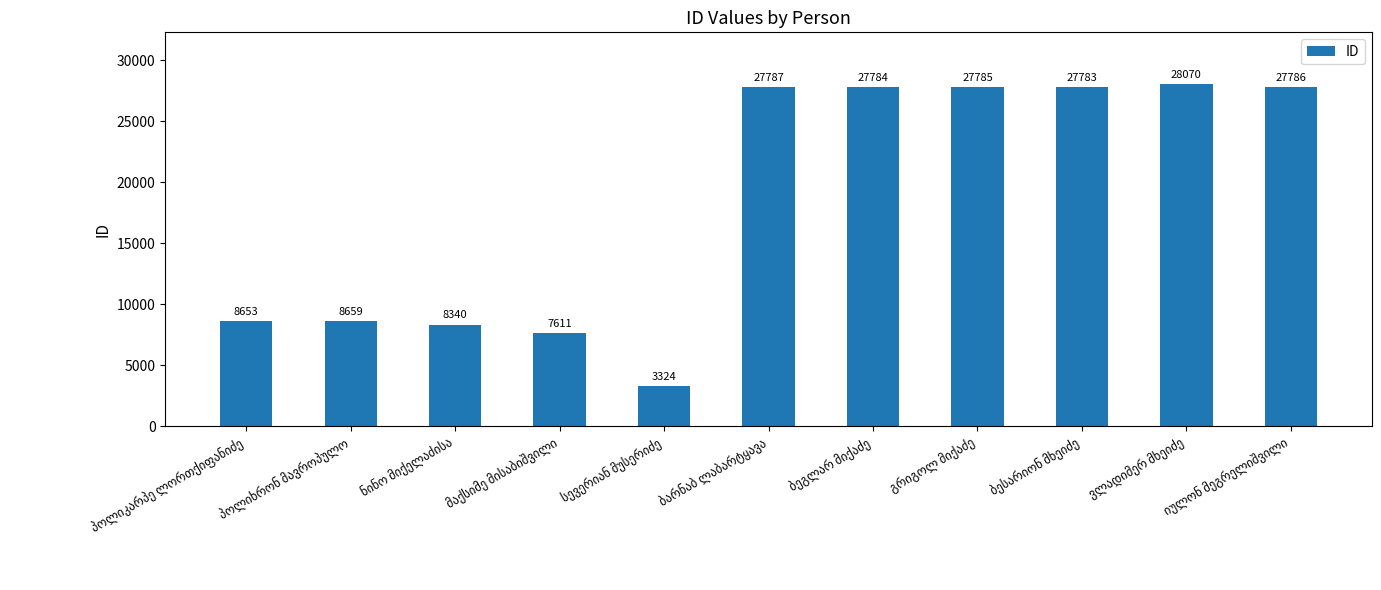

What is the value of the 11th bar from the left?

27786